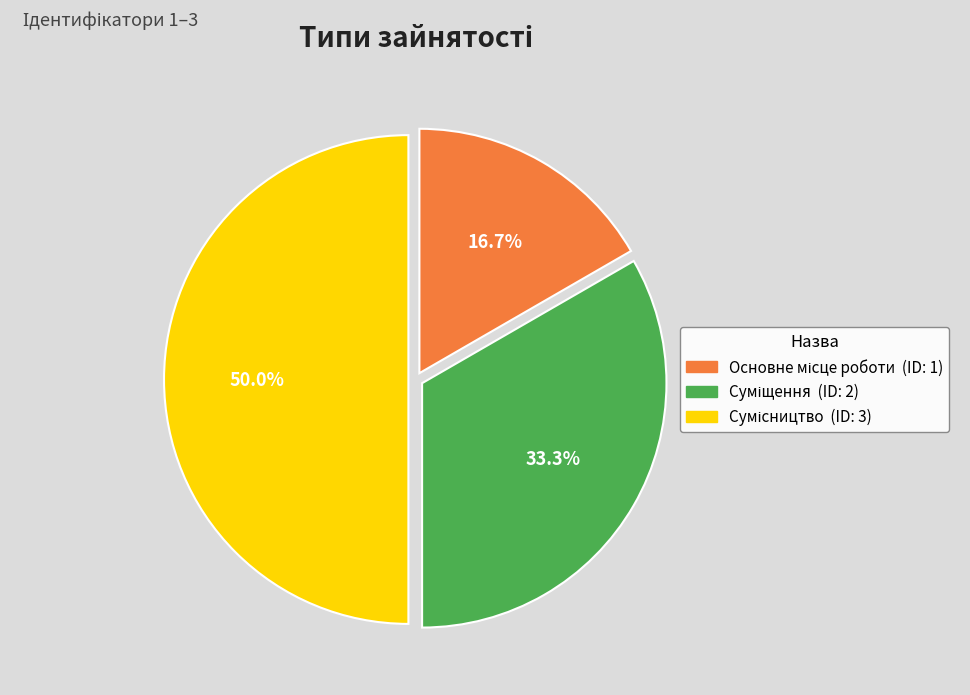

Does any single category account for the majority?

No